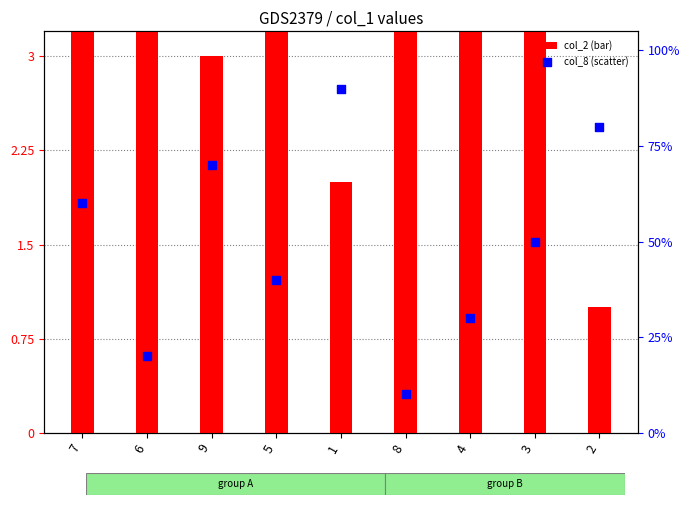

At how many categories does at least one series exceed 3?

9